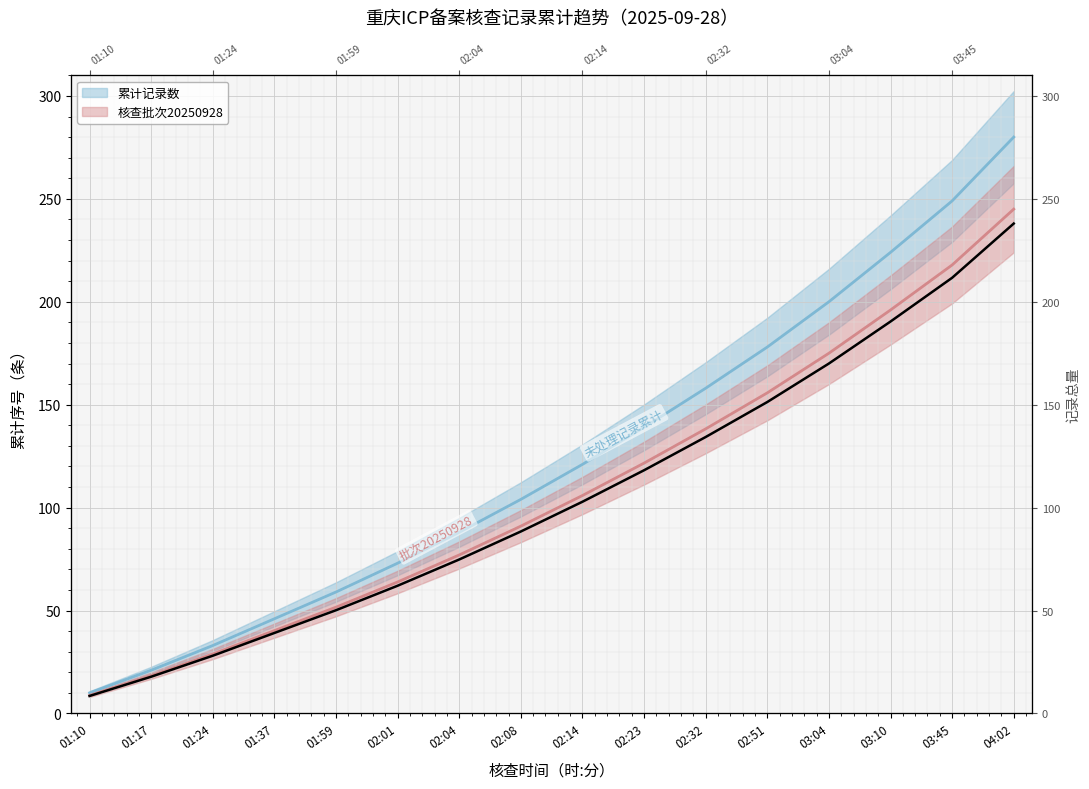

How many values in the 核查批次20250928 series are below 105?

8